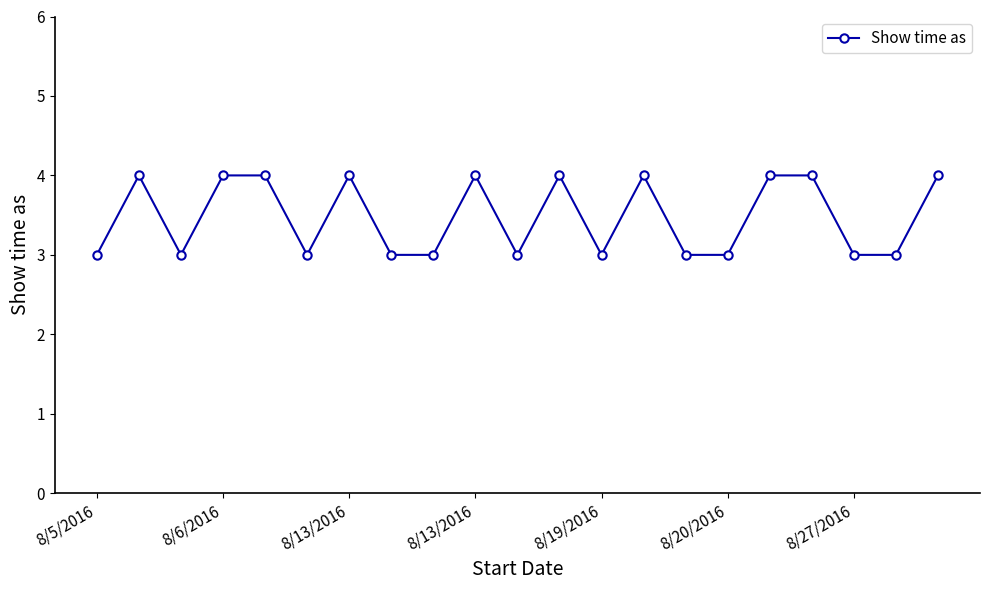

True or false: the data has more than 1 interior local peaks.

True